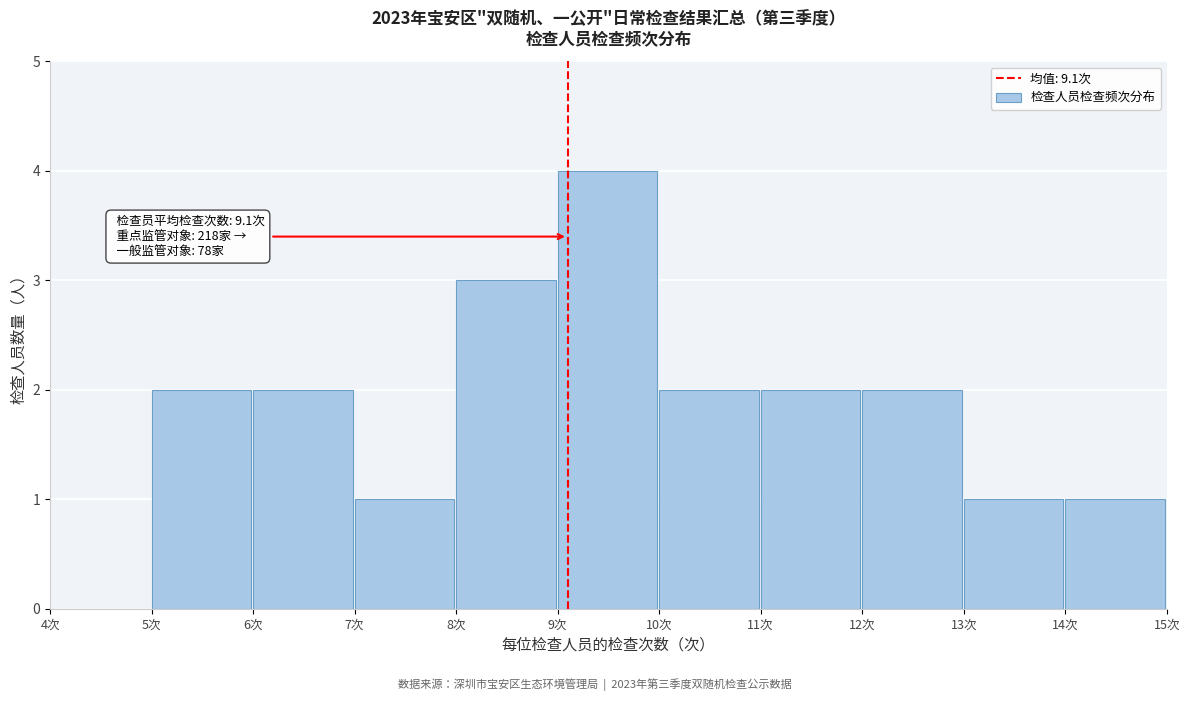

Over which range of the x-axis is the bar tallest?

9 to 10